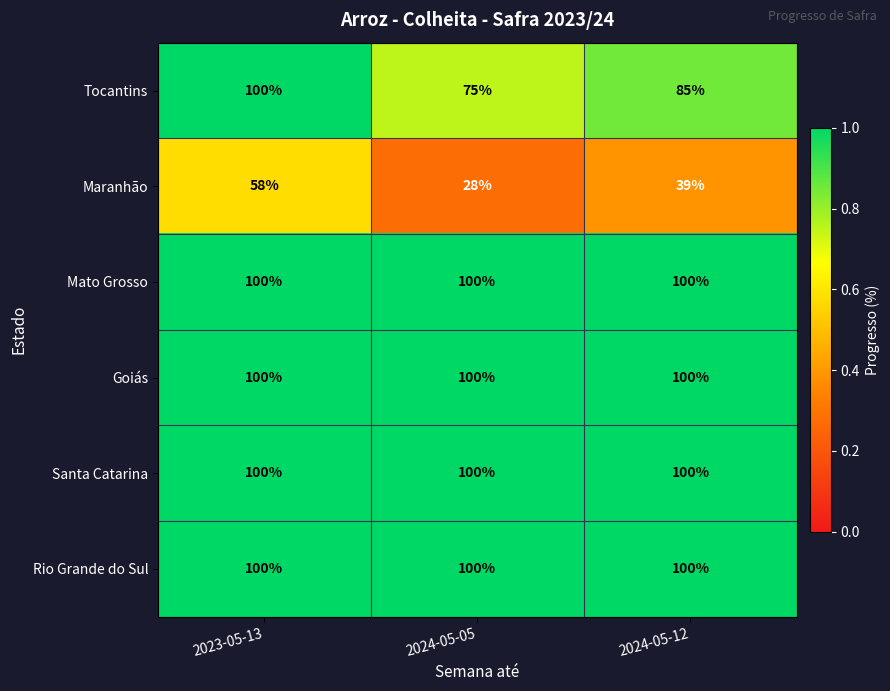

Rank the categories by Maranhão value from lowest to highest.

2024-05-05, 2024-05-12, 2023-05-13